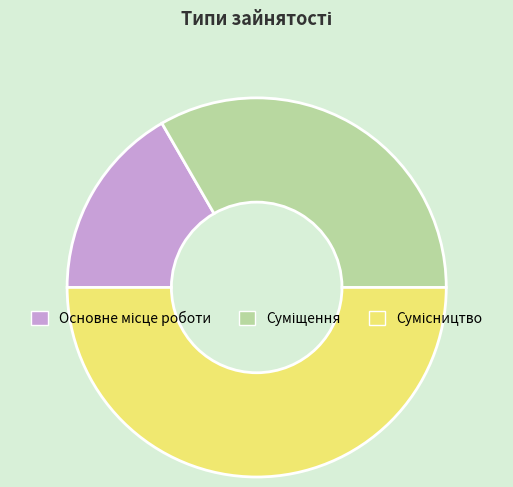

How many segments does this pie chart have?

3